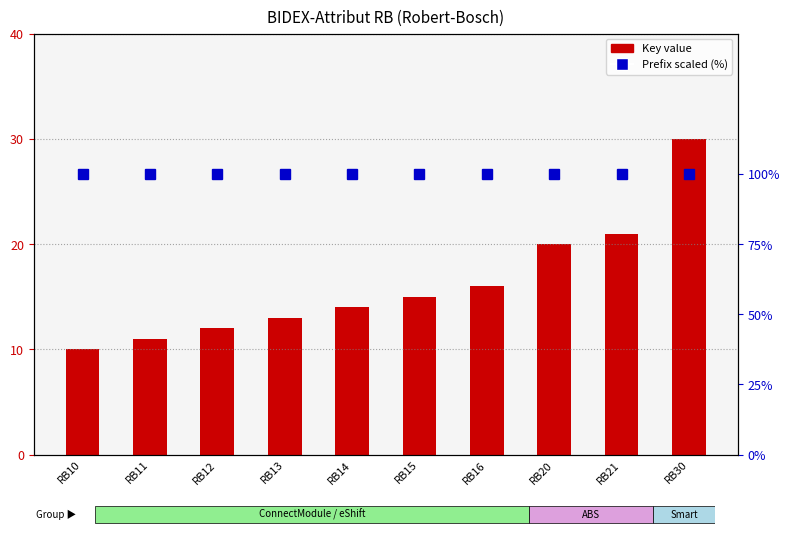

True or false: Prefix scaled (%) has a value of 100 at RB21.

True